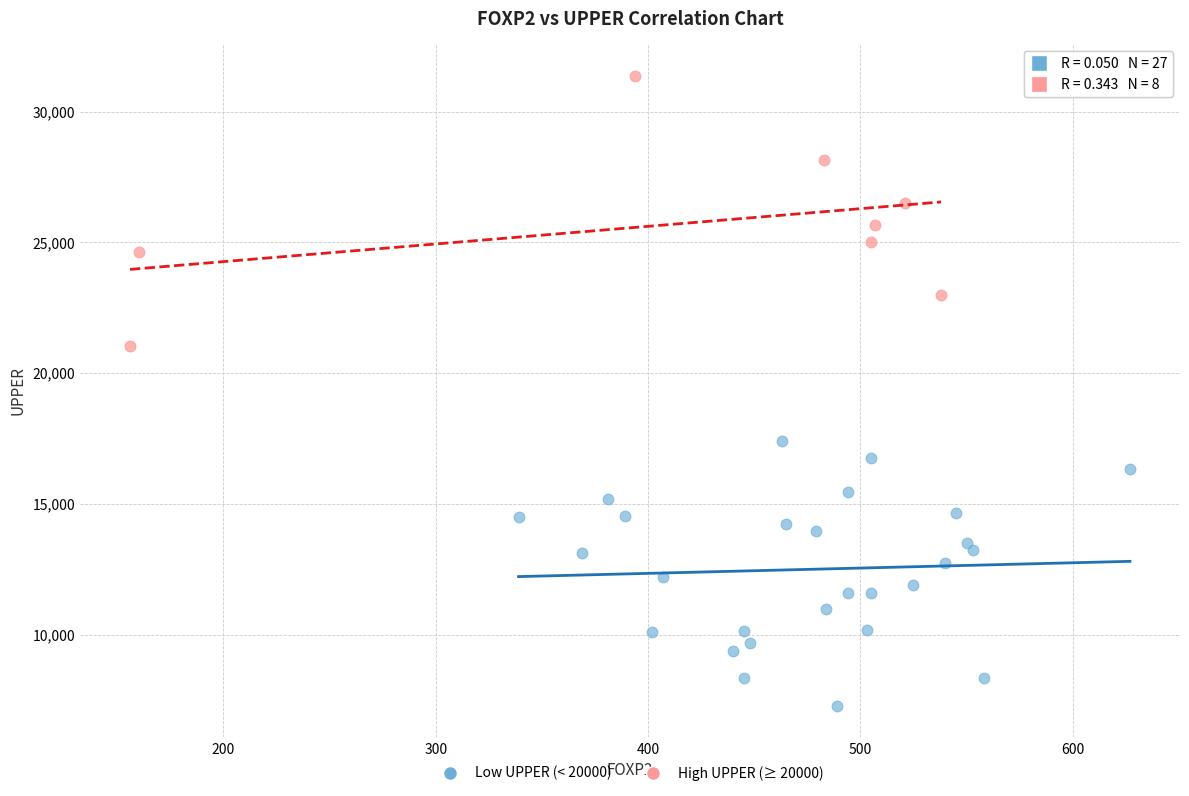

Which series reaches the maximum Y coordinate?

High UPPER (≥ 20000)